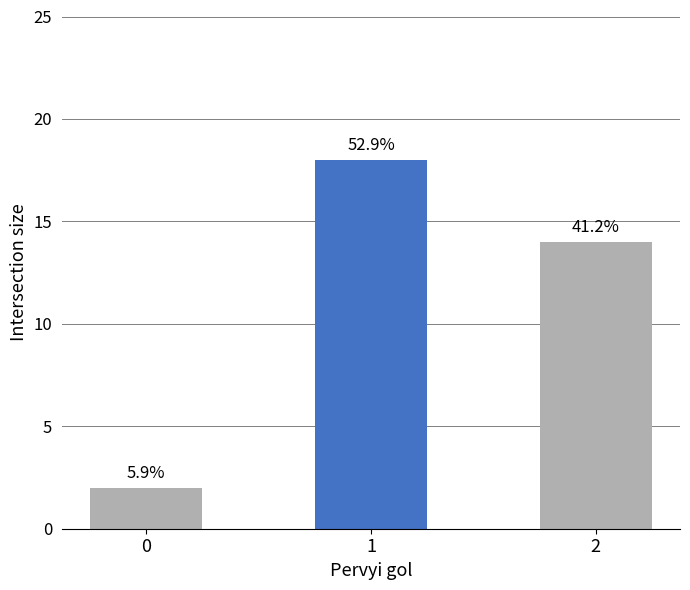

Between 1 and 0, which is larger?

1